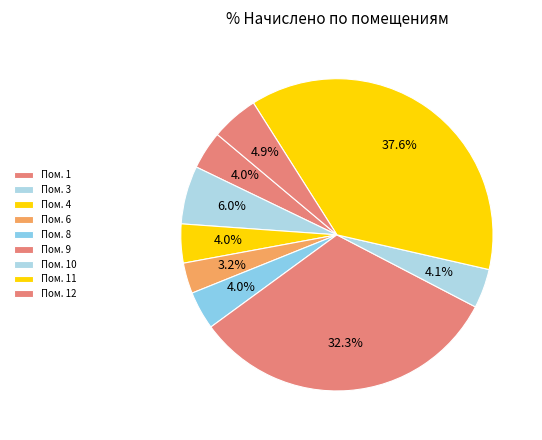

How many segments does this pie chart have?

9